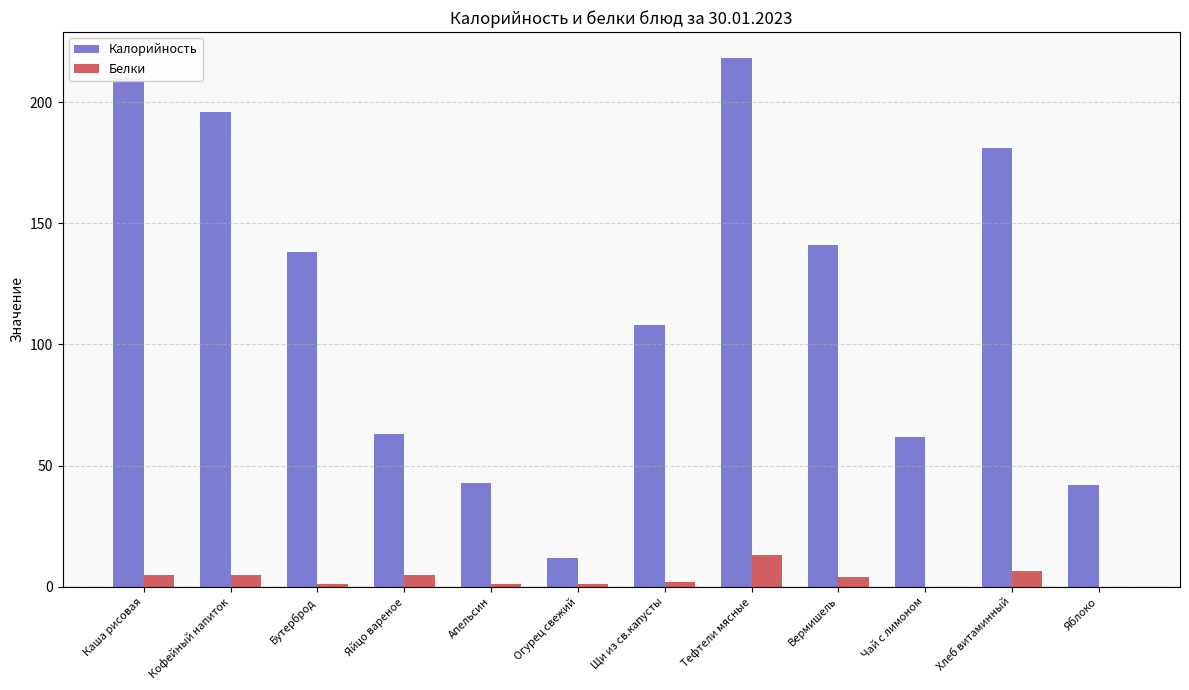

Is it true that Калорийность equals 102.6 at Чай с лимоном?

False